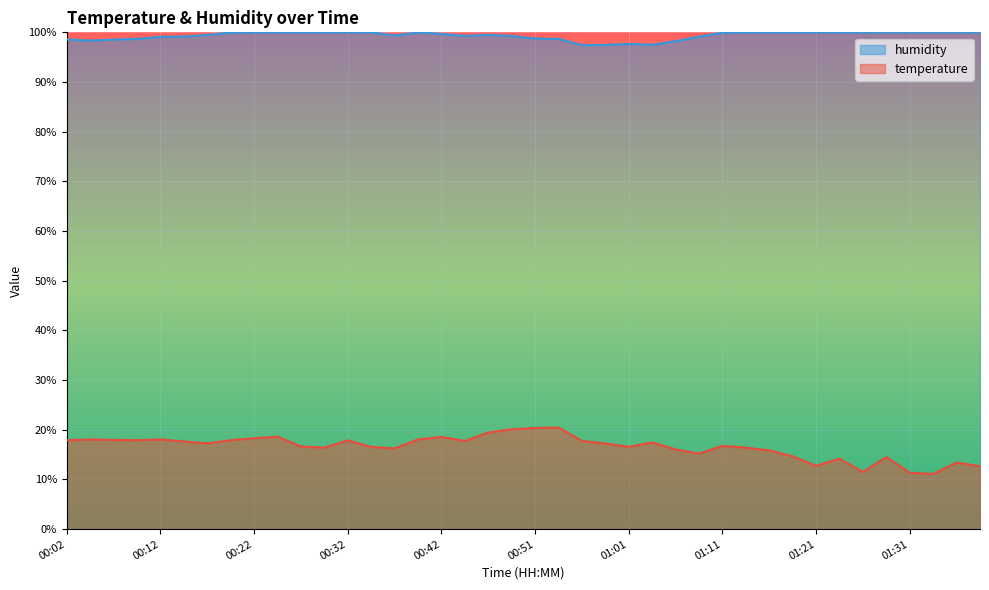

At which category is the sum across all series the highest?

00:49